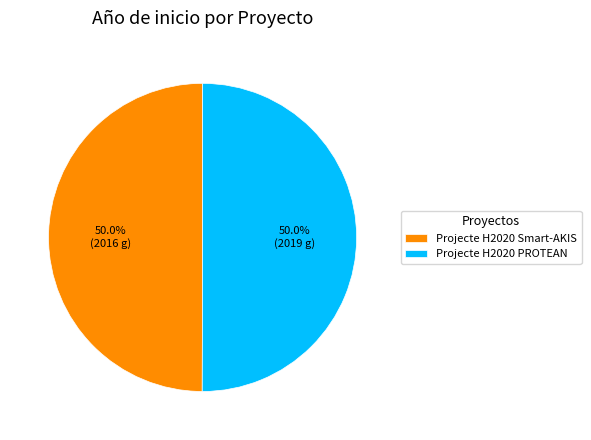

How many segments does this pie chart have?

2